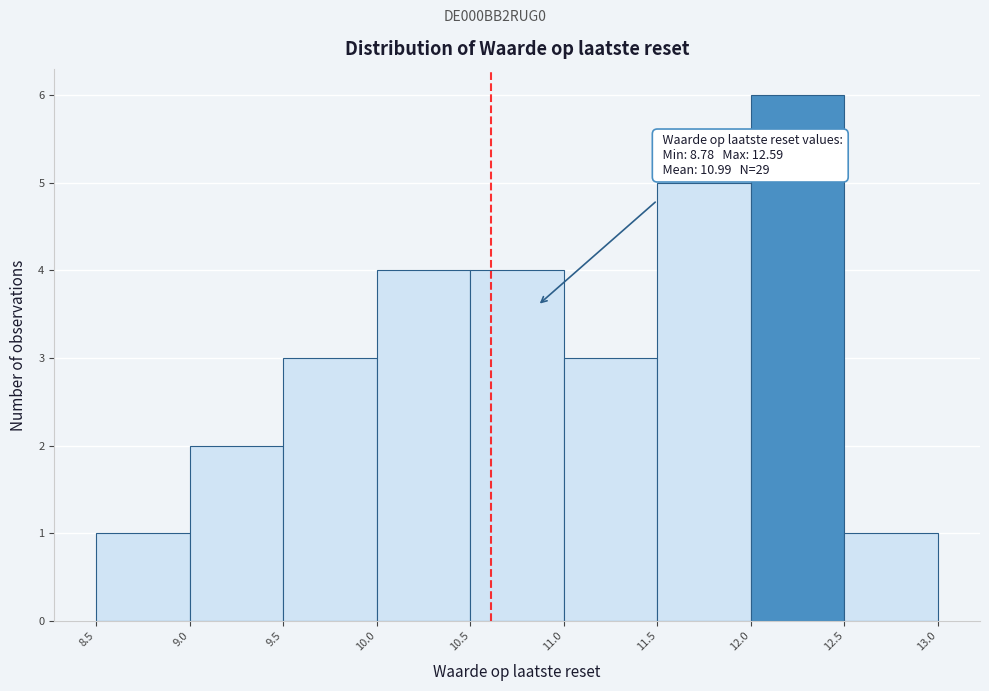

Over which range of the x-axis is the bar tallest?

12.0 to 12.5